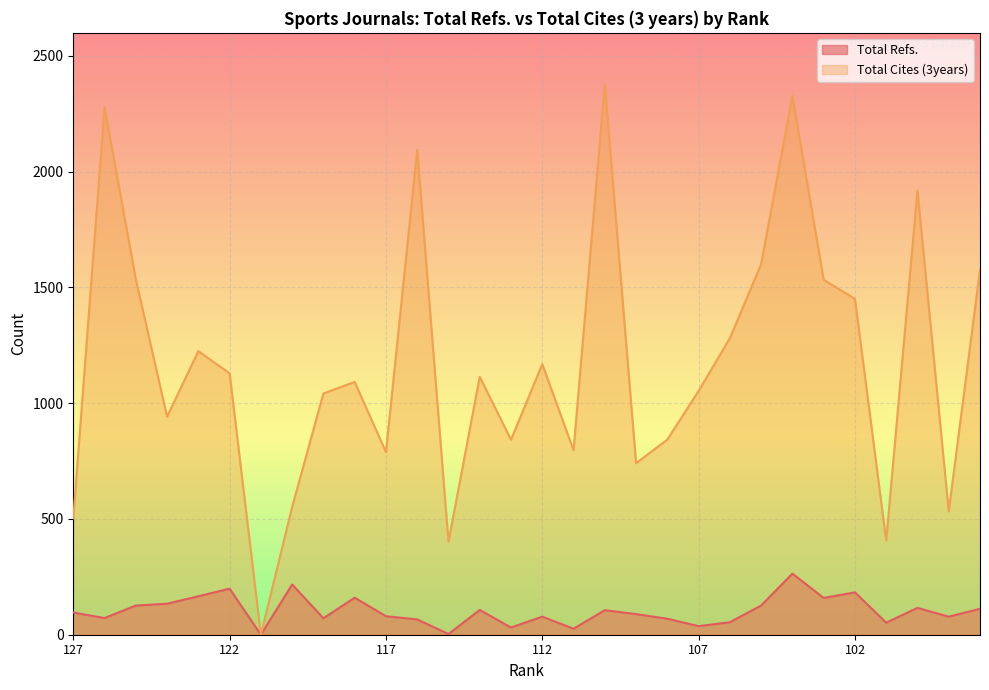

True or false: Total Refs. and Total Cites (3years) cross at least once.

False